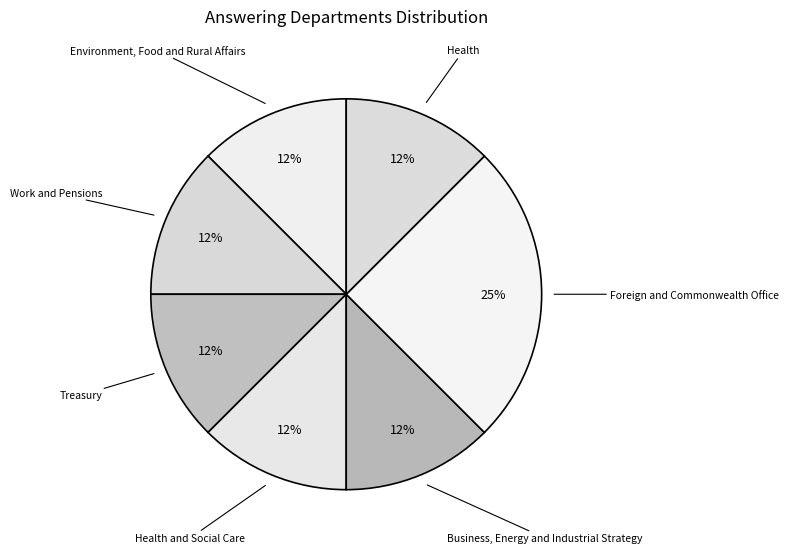

Is there a majority slice in this chart?

No